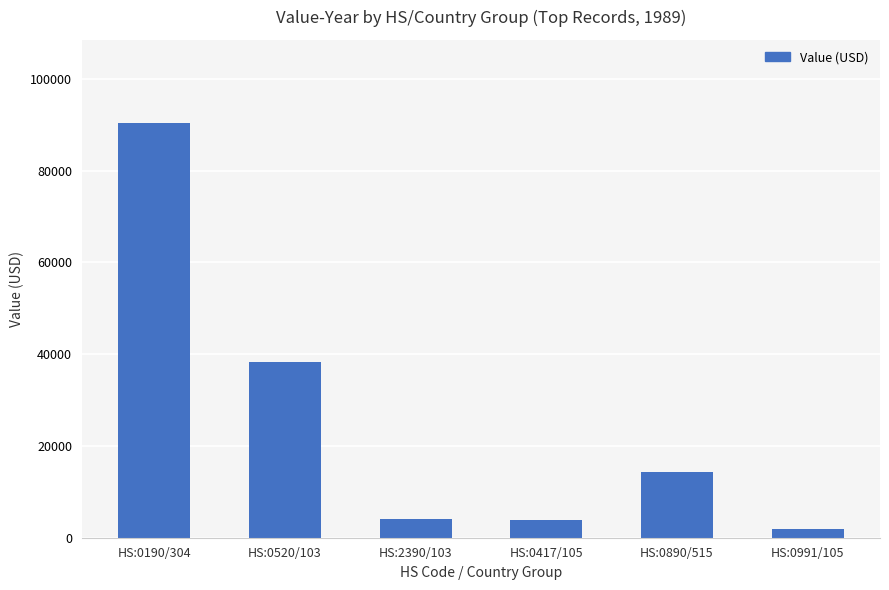

What position from the right is HS:0190/304?

6